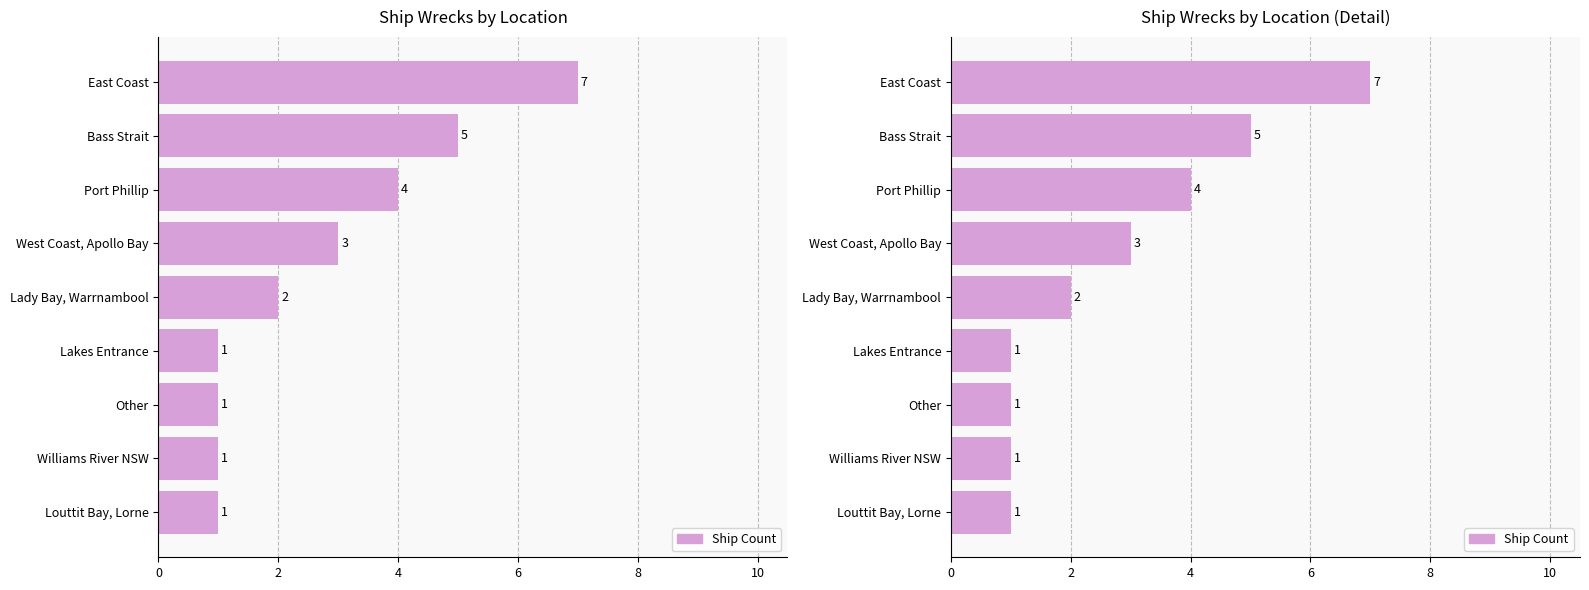

What is the average value?

3